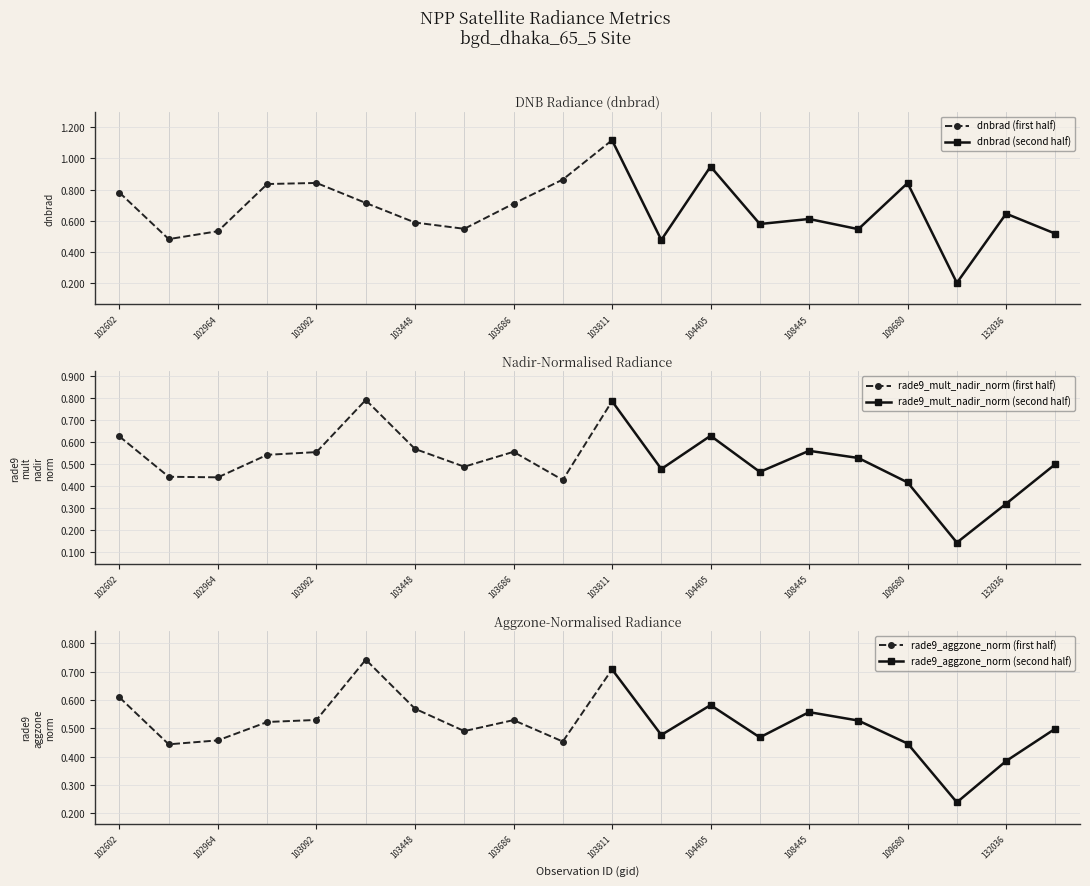

True or false: rade9_aggzone_norm has a value of 0.5 at 103694.

True